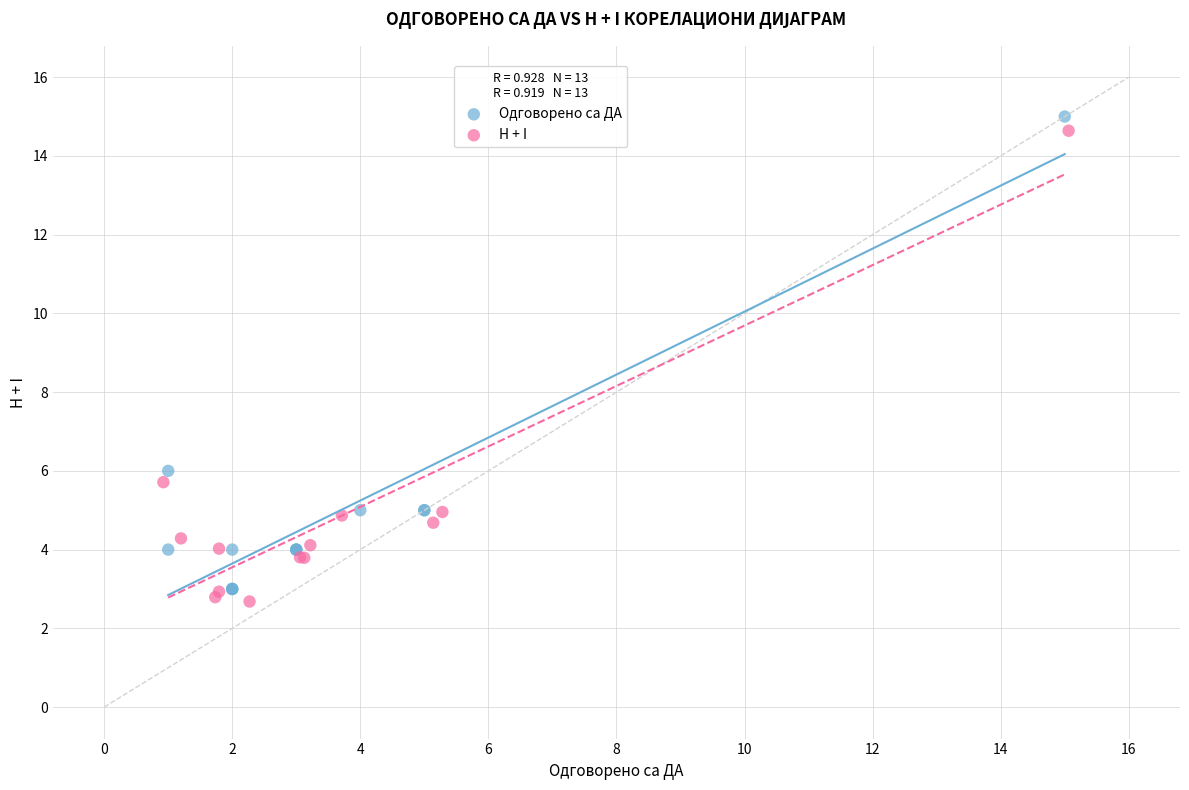

Which series reaches the maximum Y coordinate?

Одговорено са ДА